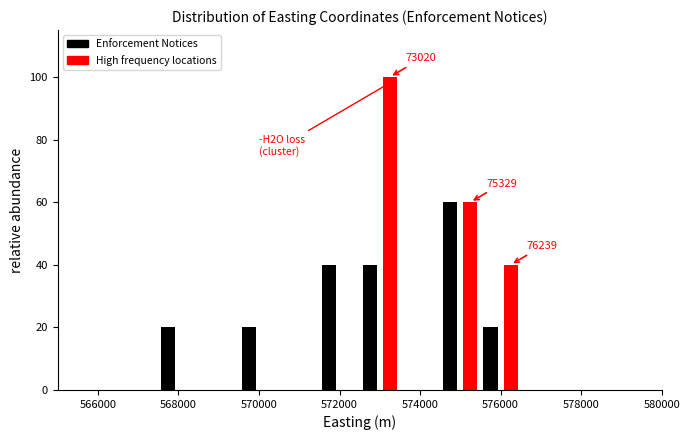

Read against the x-axis, roughly where is the centre of the tallest bar?

573200